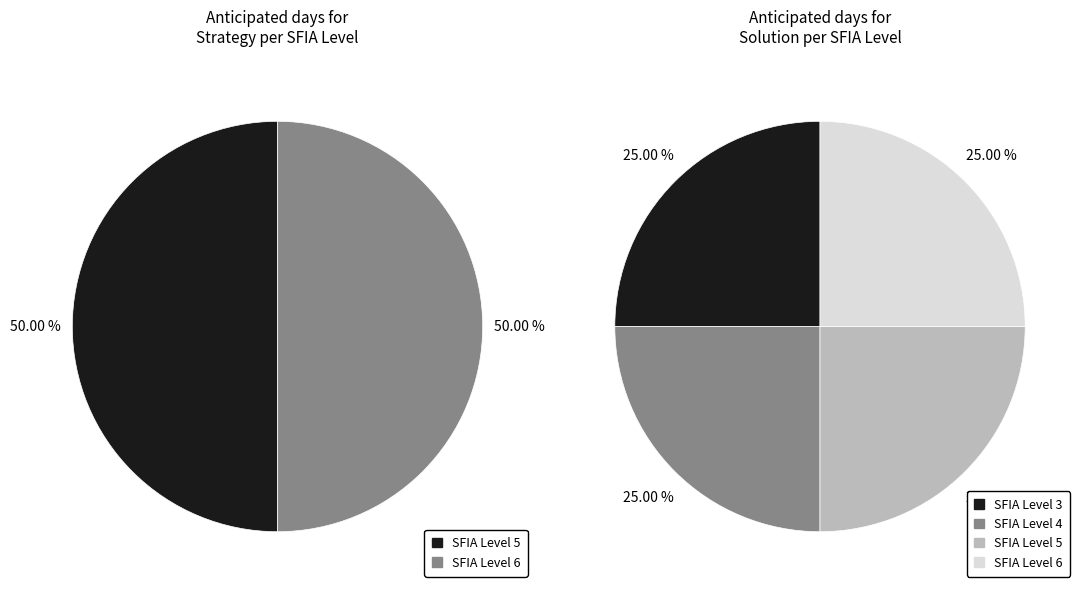

Does SFIA Level 3 represent more than half of the total?

No